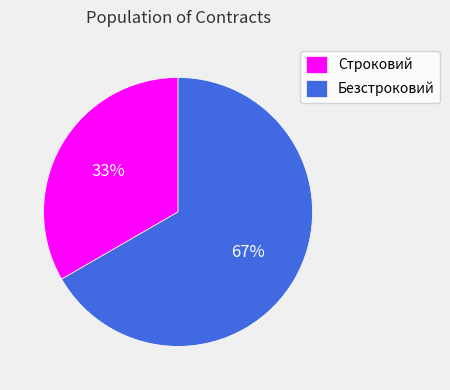

What is the ratio of the value at Строковий to the value at Безстроковий?

0.5